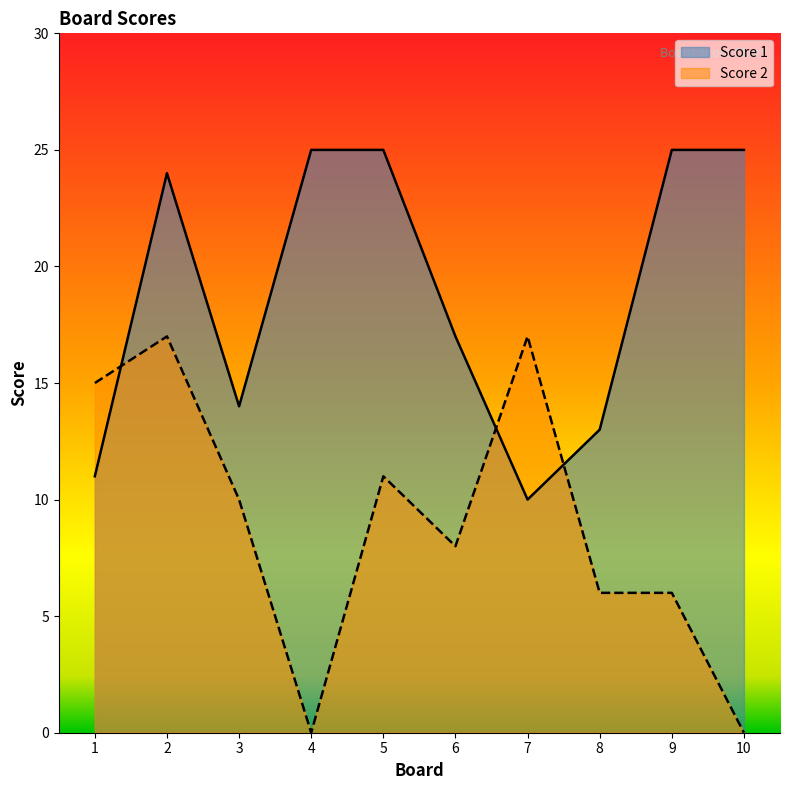

At which category is the sum across all series the highest?

2